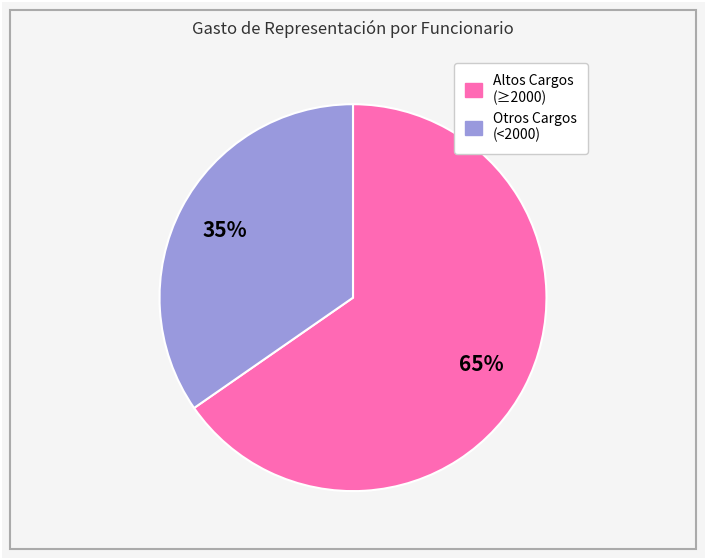

Is there a majority slice in this chart?

Yes